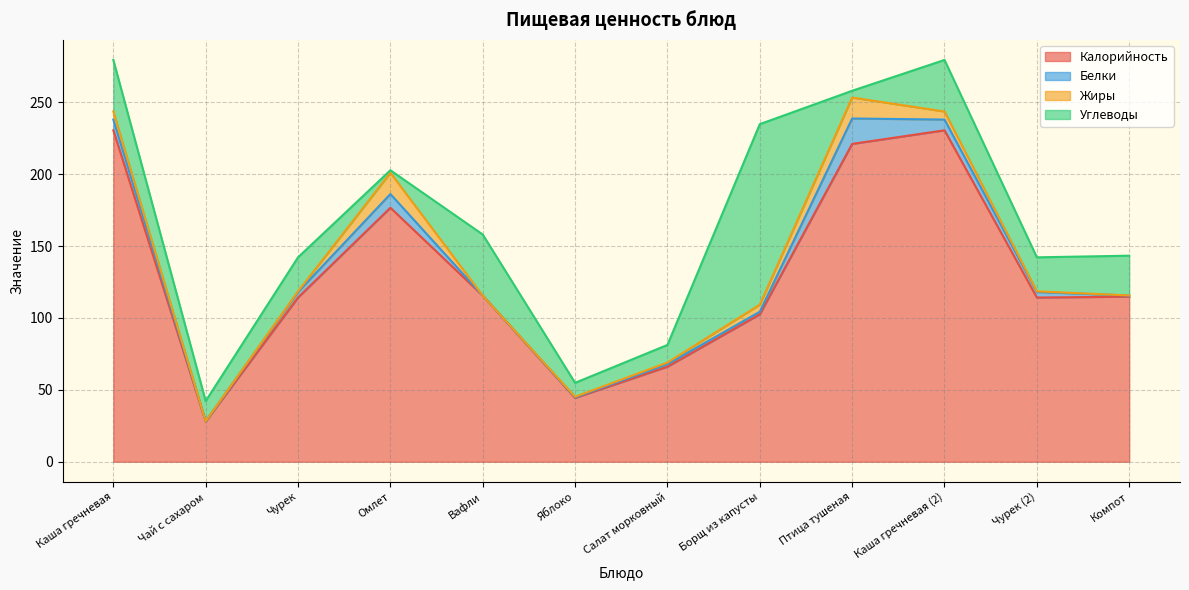

What position from the right is Чурек (2)?

2